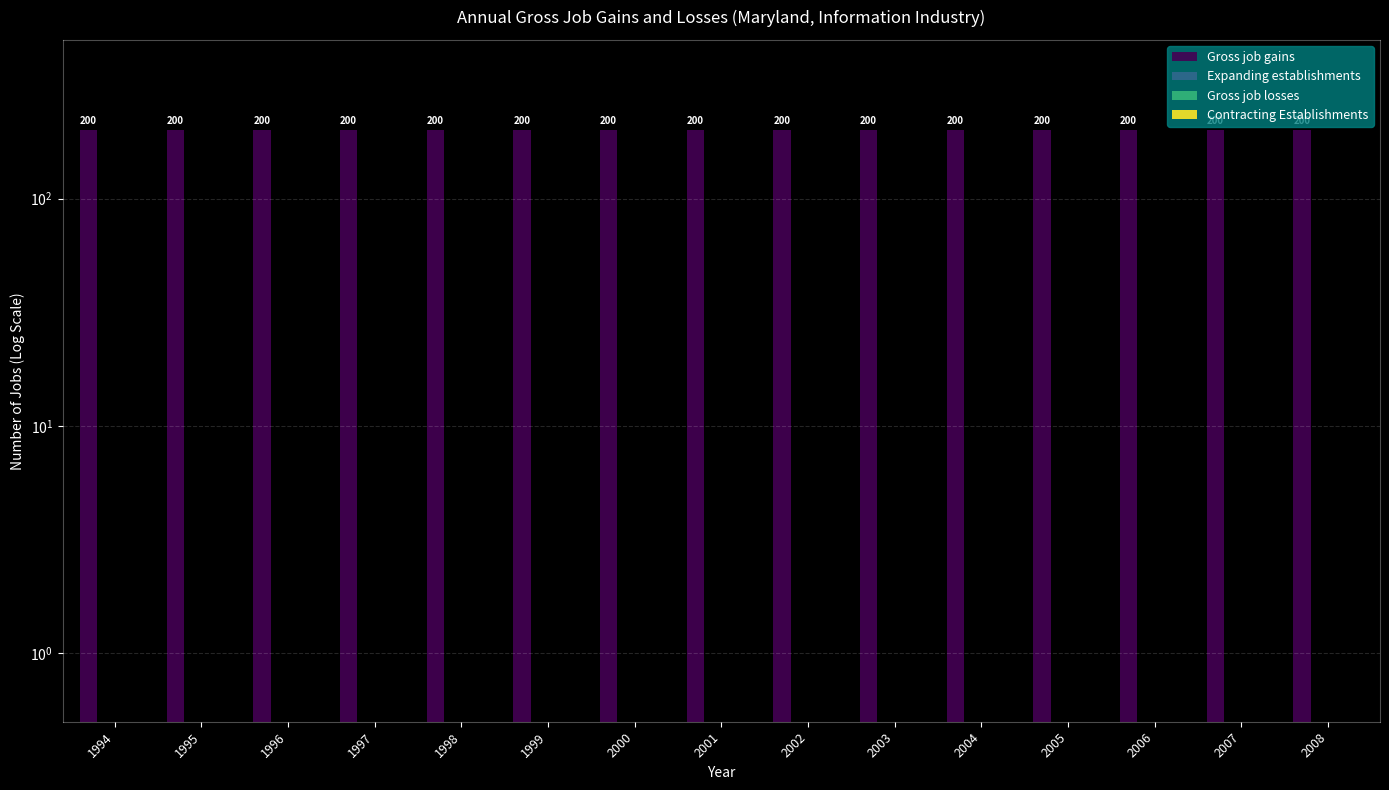

How many groups of bars are there?

15